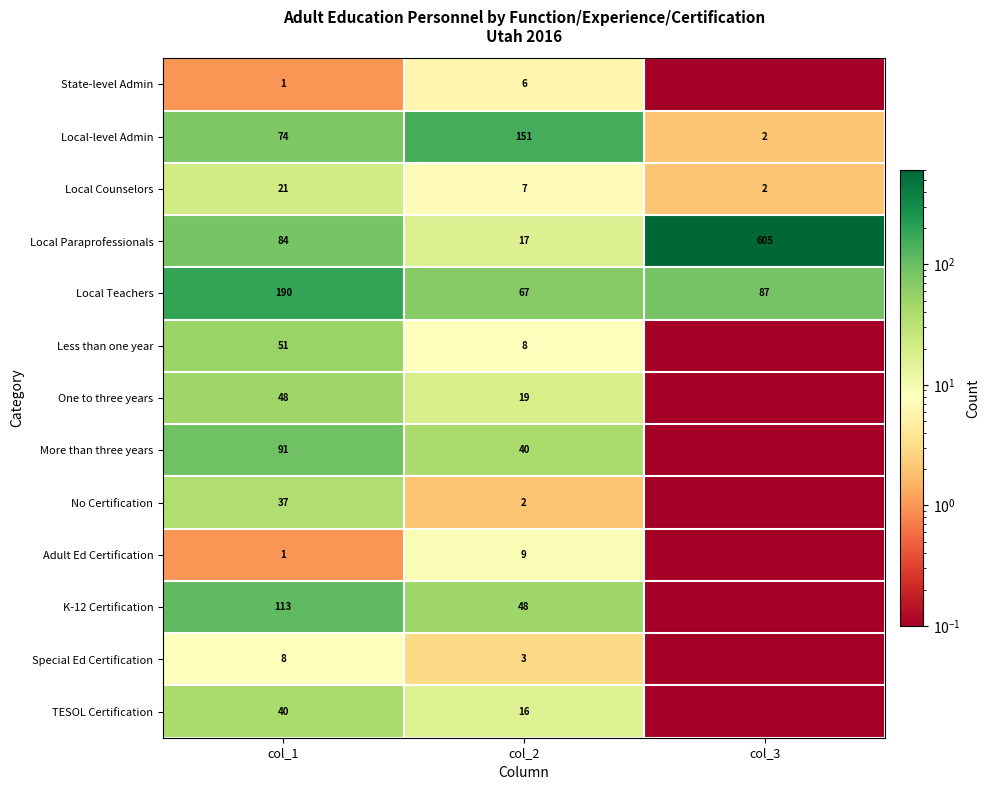

Count the Local Paraprofessionals values in the range 17 to 605.

3